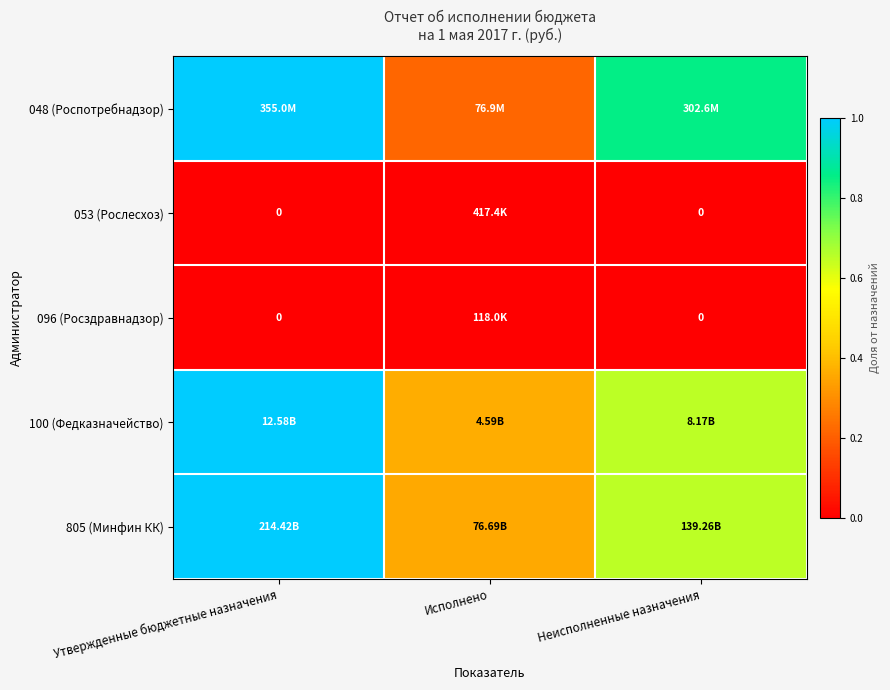

Is the value of 805 (Минфин КК) at Неисполненные назначения greater than the value of 096 (Росздравнадзор) at Утвержденные бюджетные назначения?

Yes